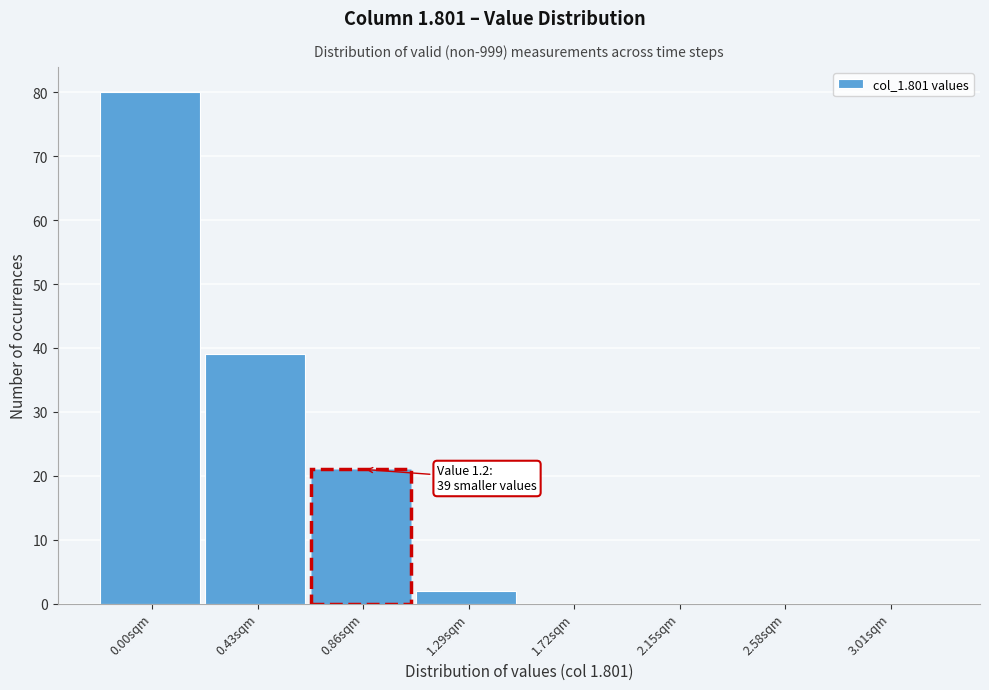

Reading left to right, extract all data points from this chart.

0.00sqm=80	0.43sqm=39	0.86sqm=21	1.29sqm=2	1.72sqm=0	2.15sqm=0	2.58sqm=0	3.01sqm=0